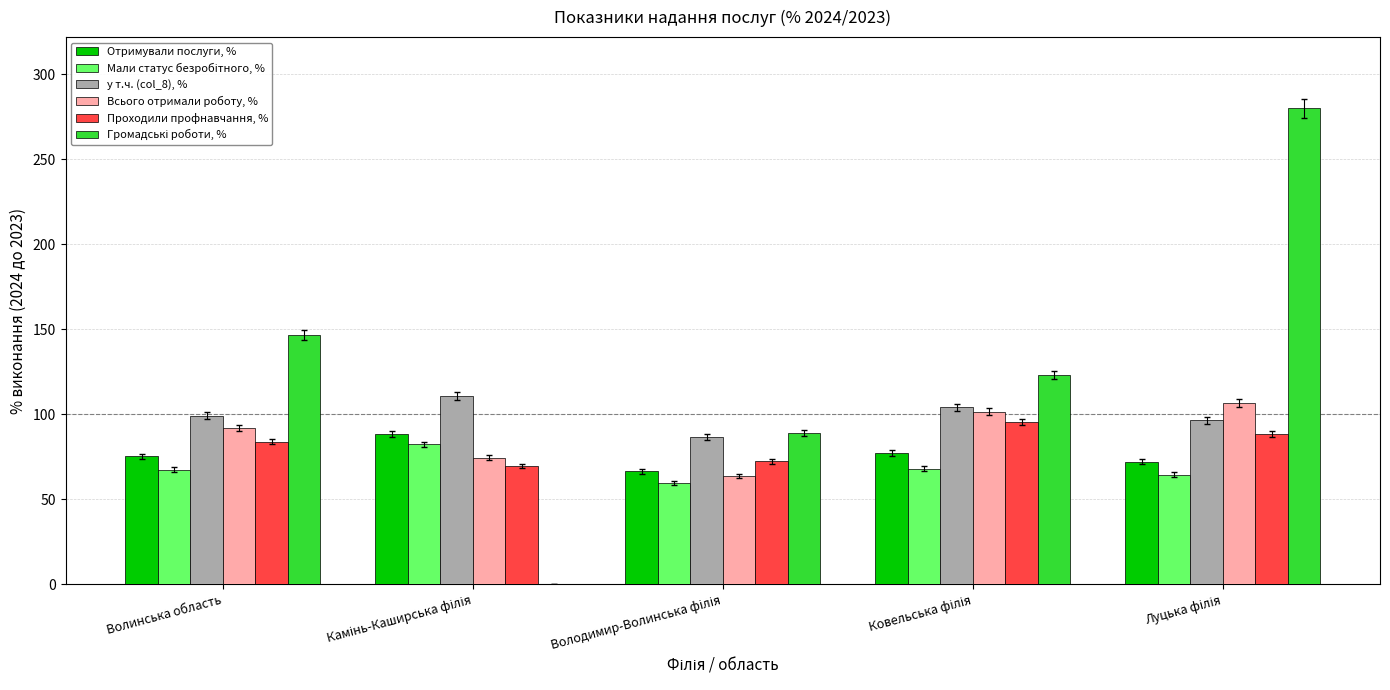

What is the maximum value shown in the chart?

280.0